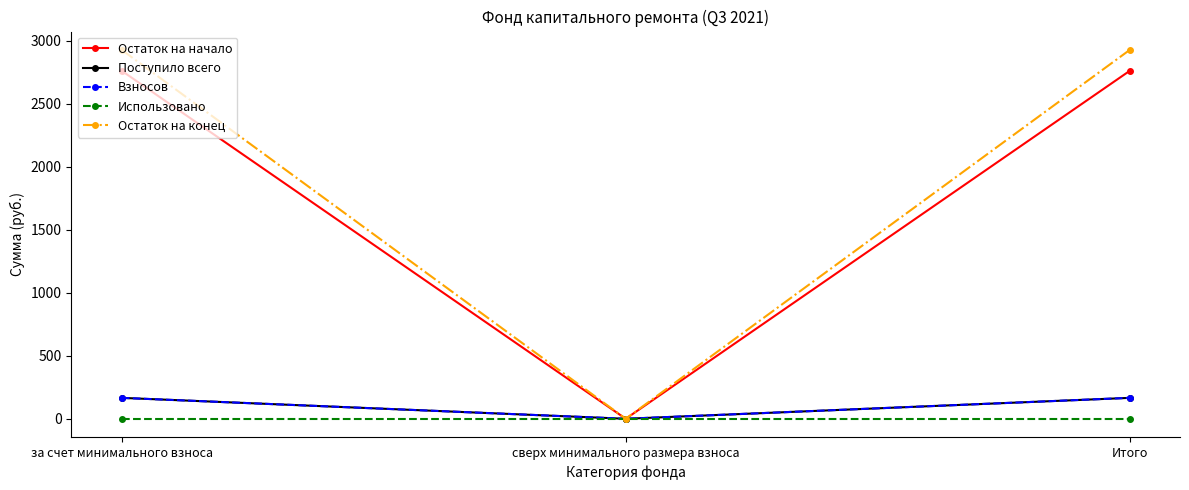

Reading left to right, extract all data points from this chart.

Остаток на начало: за счет минимального взноса=2761.5	сверх минимального размера взноса=0.0	Итого=2761.5
Поступило всего: за счет минимального взноса=166.0	сверх минимального размера взноса=0.0	Итого=166.0
Взносов: за счет минимального взноса=166.0	сверх минимального размера взноса=0.0	Итого=166.0
Использовано: за счет минимального взноса=0.0	сверх минимального размера взноса=0.0	Итого=0.0
Остаток на конец: за счет минимального взноса=2927.5	сверх минимального размера взноса=0.0	Итого=2927.5